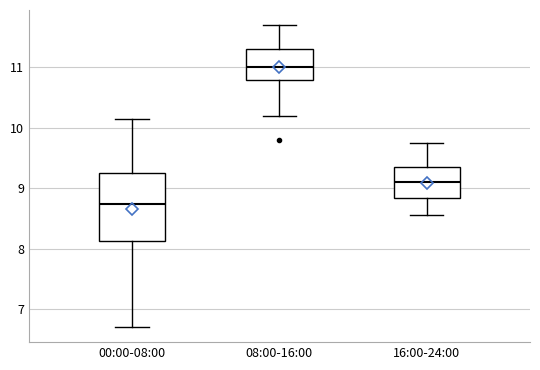

Reading left to right, read every box against the y-axis: the position of its median line, the range the box covers, and the ends of its whiskers. The values are not printed on the chart, so give them approximately, as read against the axis.

00:00-08:00: median 8.7, box 8.1 to 9.3, whiskers 6.7 to 10.2
08:00-16:00: median 11.0, box 10.8 to 11.3, whiskers 10.2 to 11.7
16:00-24:00: median 9.1, box 8.8 to 9.4, whiskers 8.6 to 9.8